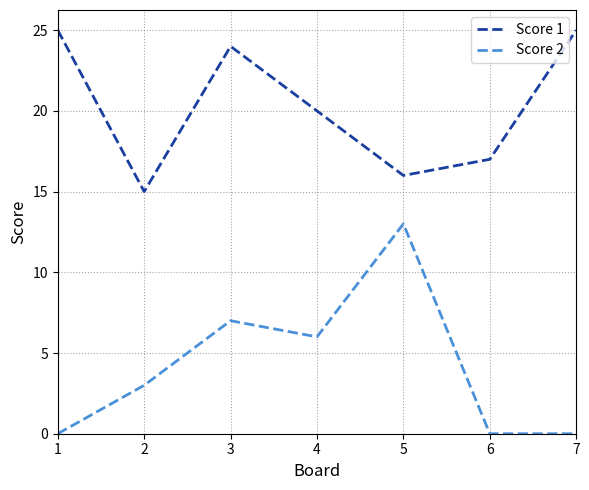

True or false: Score 2 and Score 1 cross at least once.

False